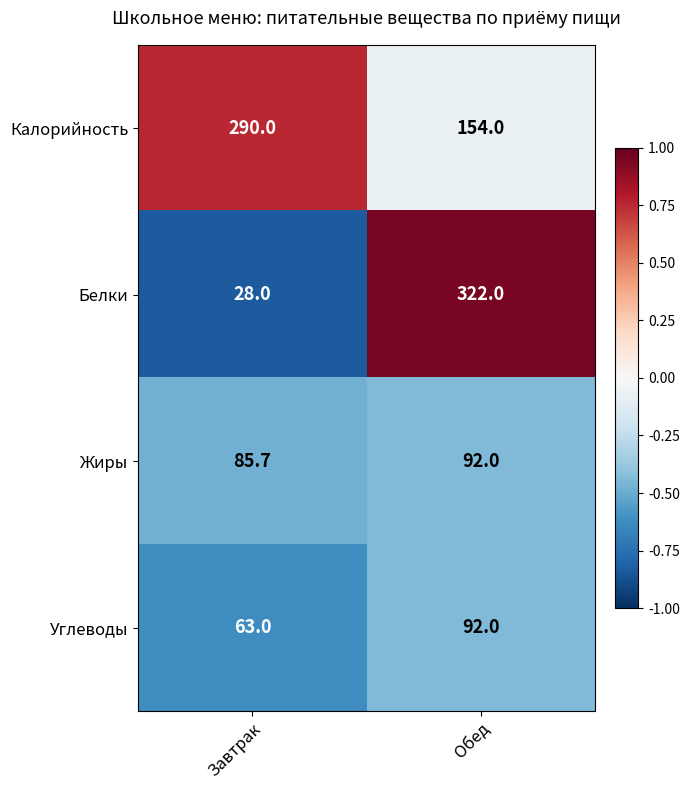

What is the maximum value shown in the chart?

322.0